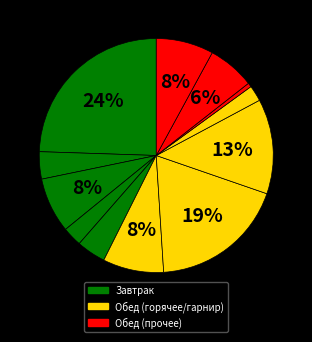

Count the number of slices in the pie.

12